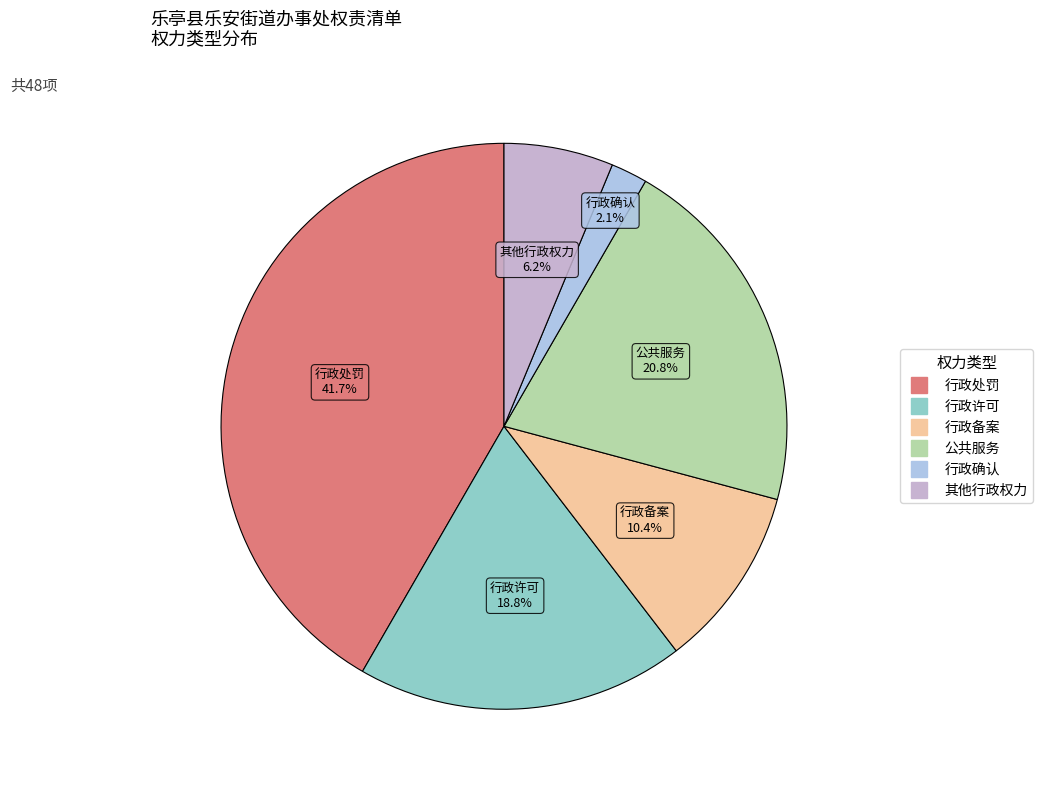

To the nearest percent, what is the combined percentage of 行政处罚 and 行政确认?

44%